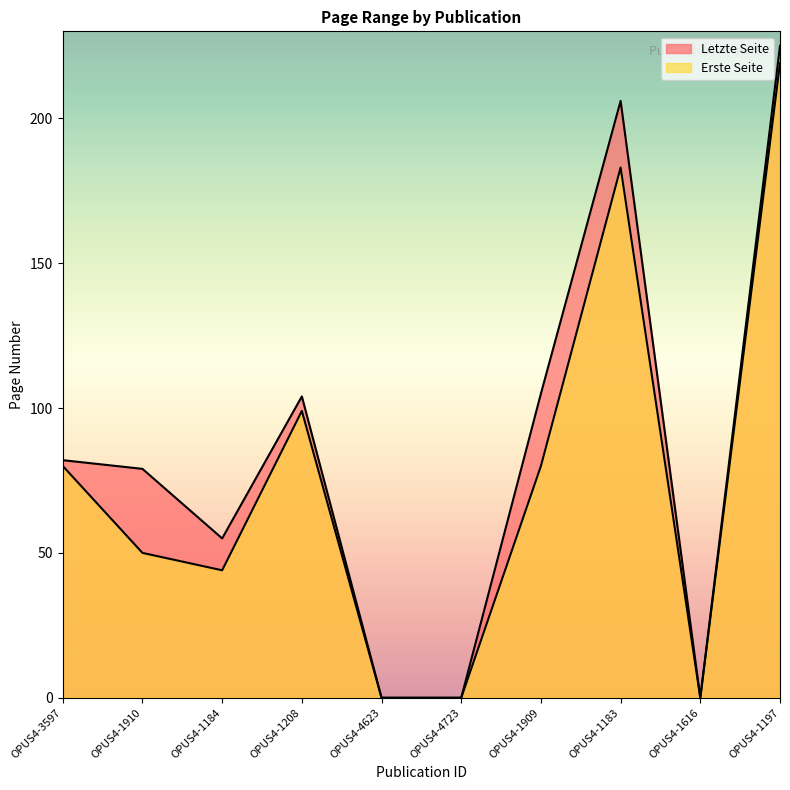

What is the value of the Letzte Seite point at the 2nd from the left?

79